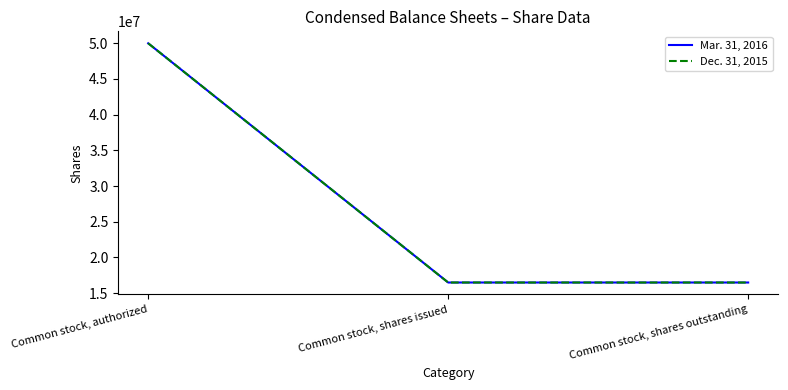

Does the chart have visible grid lines?

No